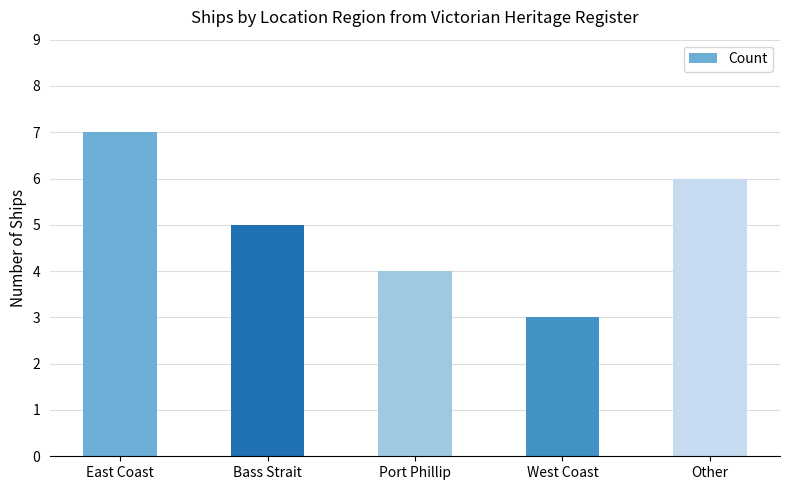

What is the difference between the second highest and second lowest values?

2